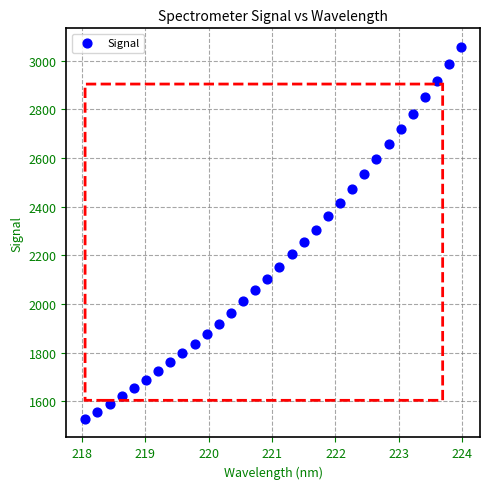

What is the range of Y values (max minus min)?

1527.7